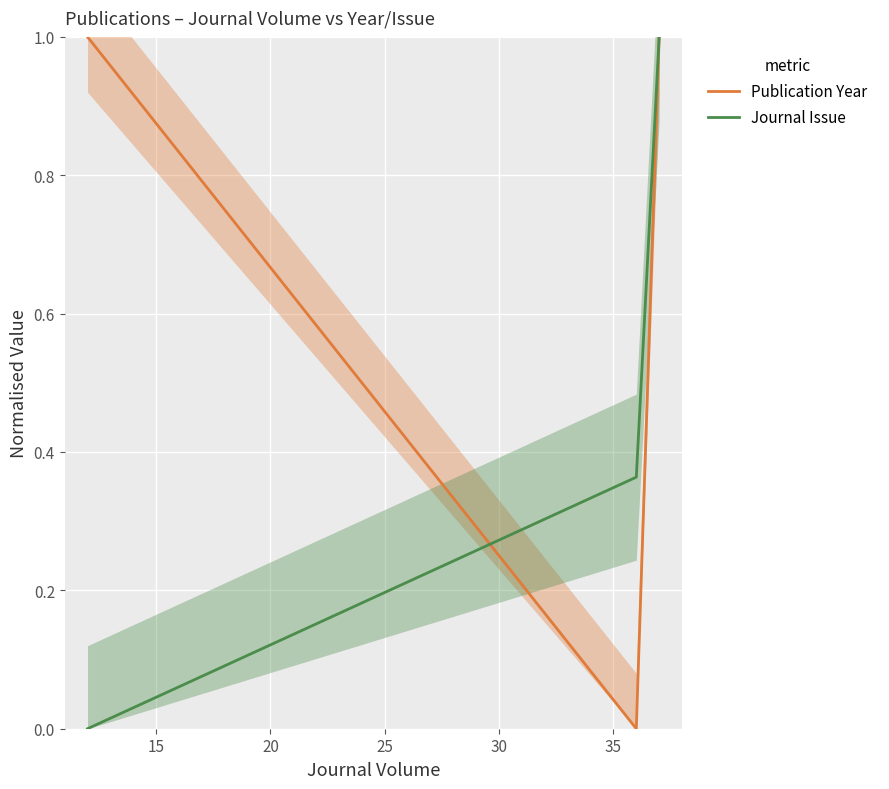

How many values in the Publication Year series are below 1?

1